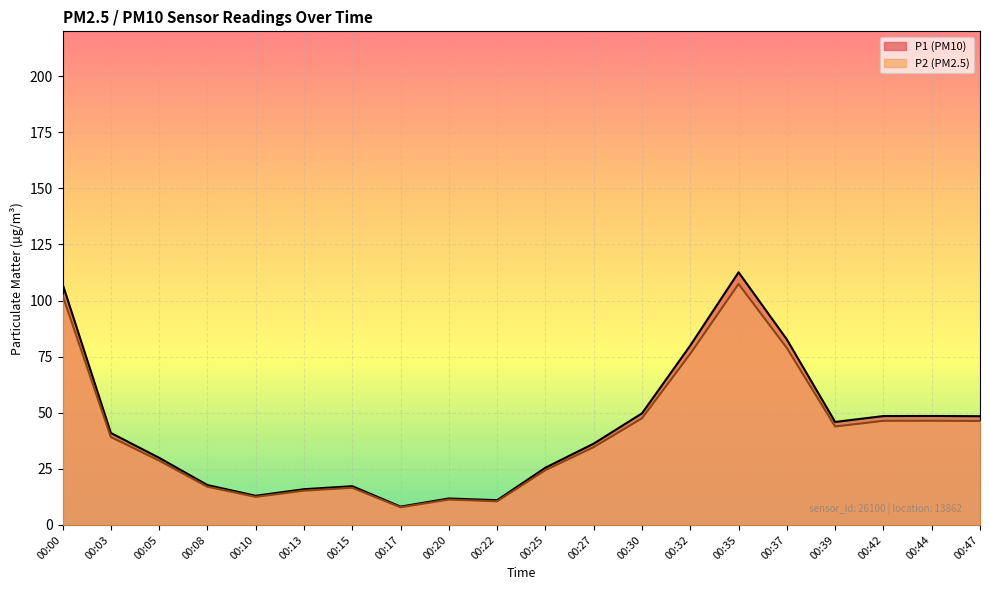

True or false: P1 and P2 cross at least once.

False